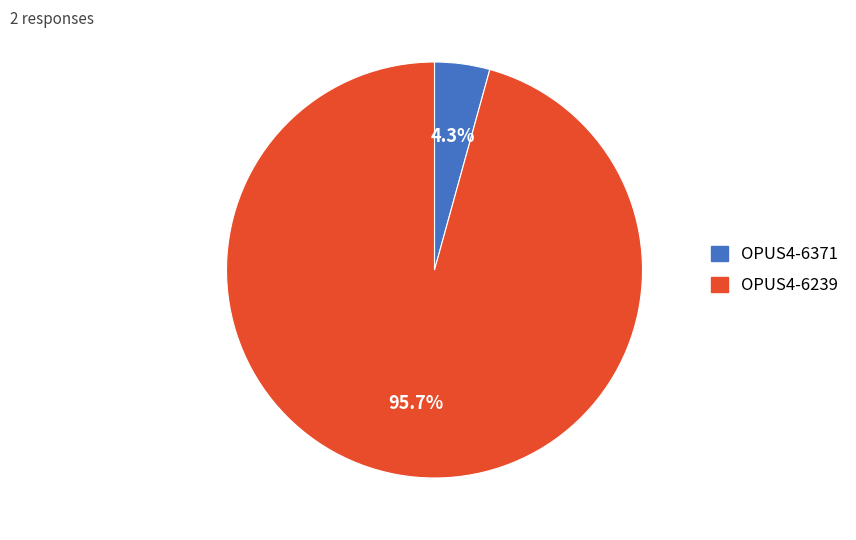

Approximately how many times larger is the value at OPUS4-6239 compared to OPUS4-6371?

22.3